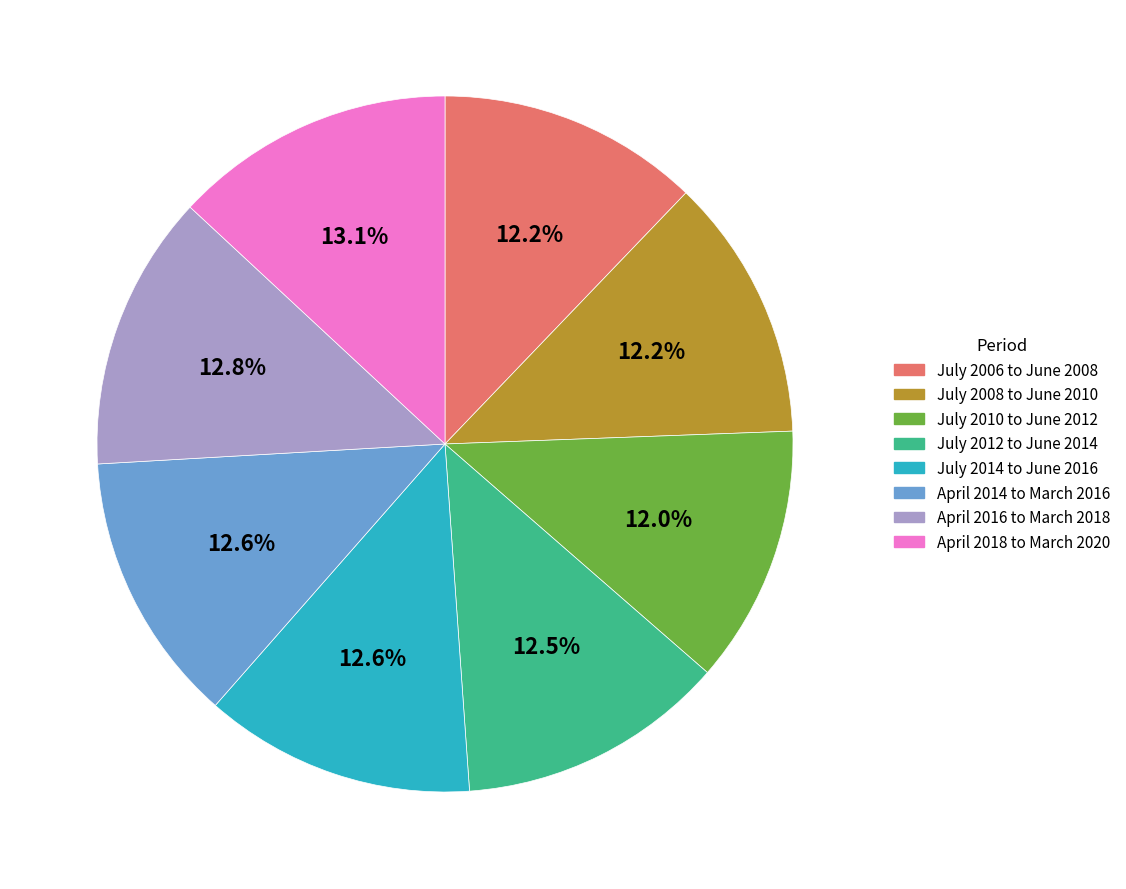

Do July 2012 to June 2014 and July 2010 to June 2012 together represent more than half of the pie?

No